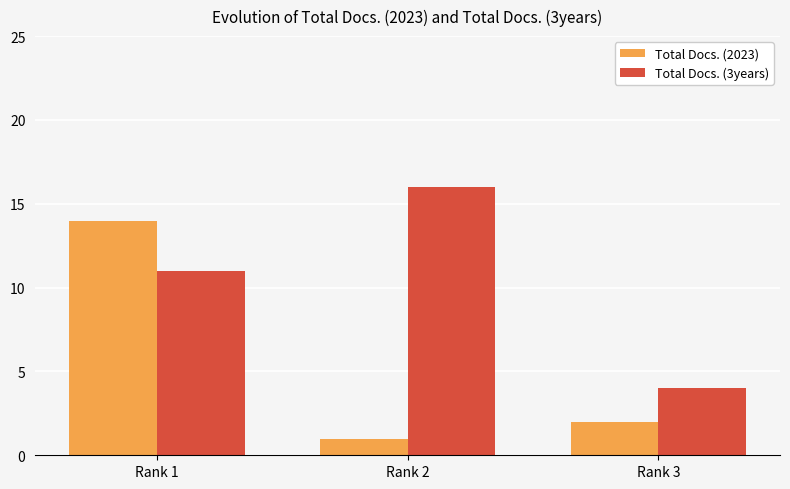

Are the bars horizontal?

No